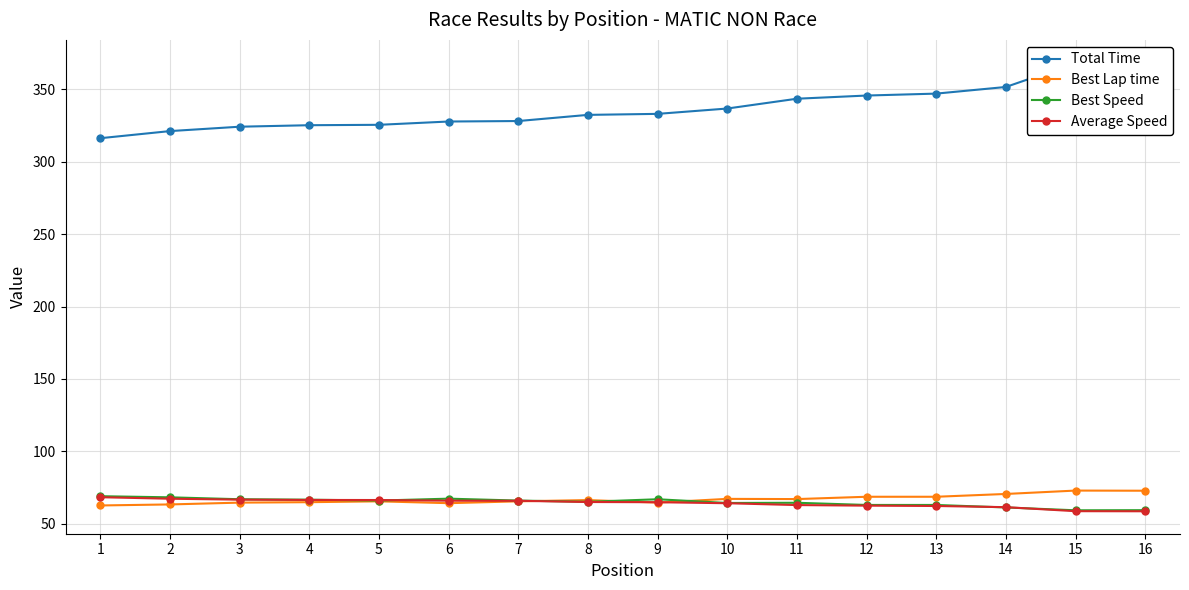

Between 12 and 5, which is larger?

12